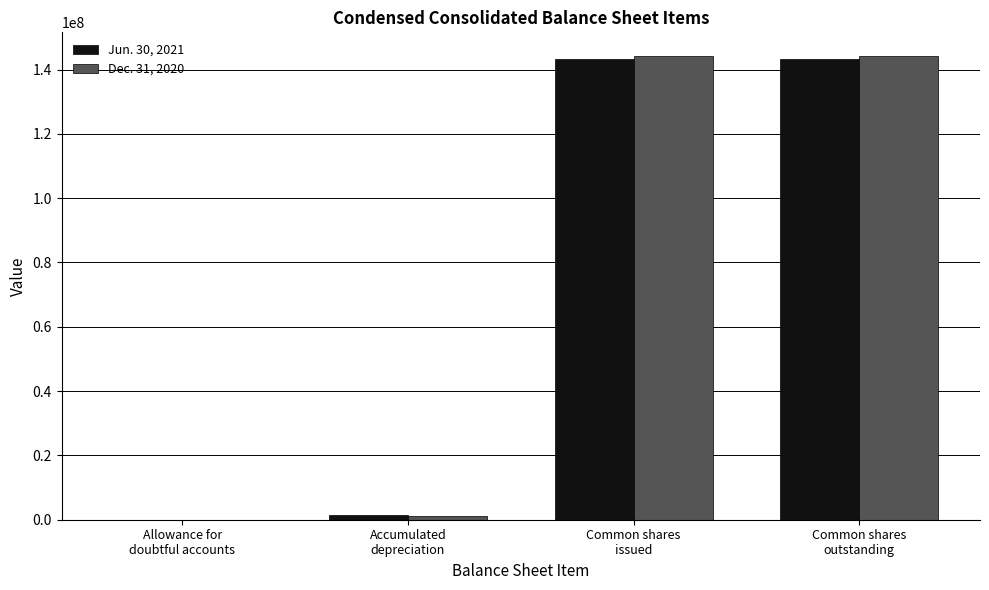

What is the average value of the Dec. 31, 2020 series?

72503366